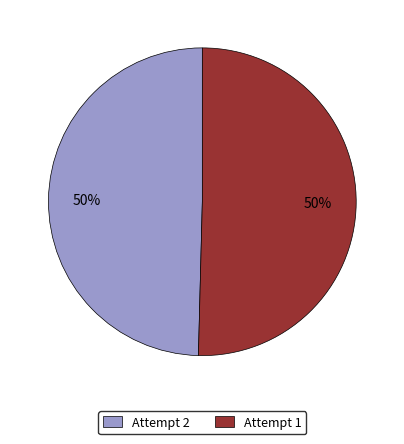

To the nearest percent, what is the average slice percentage?

50%